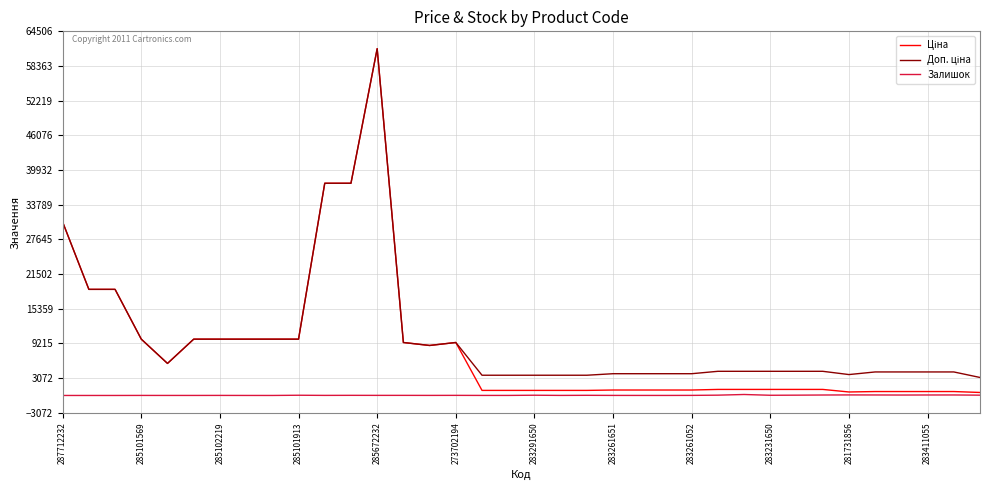

What is the greatest value displayed?

61434.3